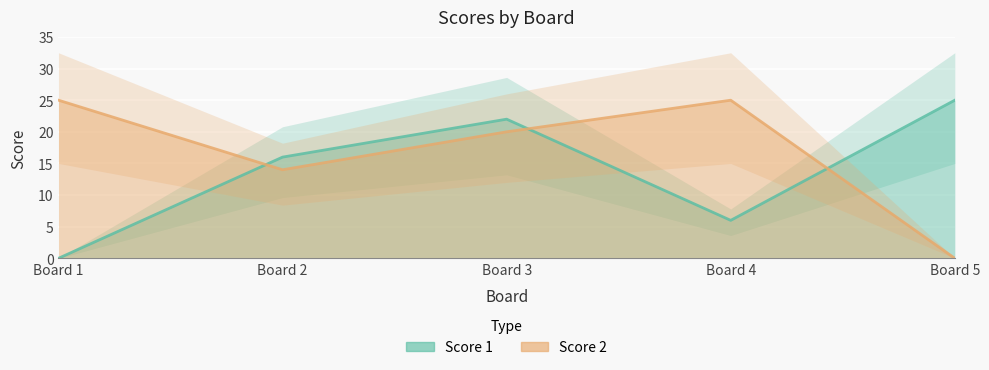

What are all the series names shown in the legend?

Score 1, Score 2